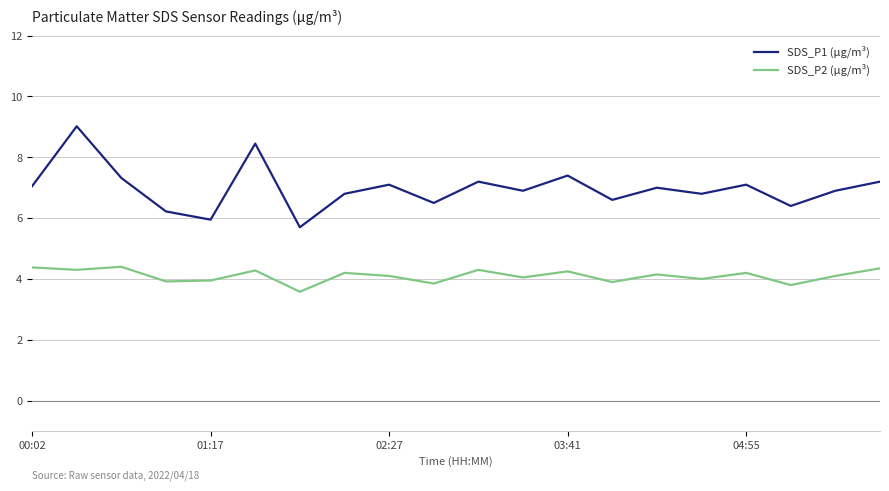

What are all the series names shown in the legend?

SDS_P1 (µg/m³), SDS_P2 (µg/m³)